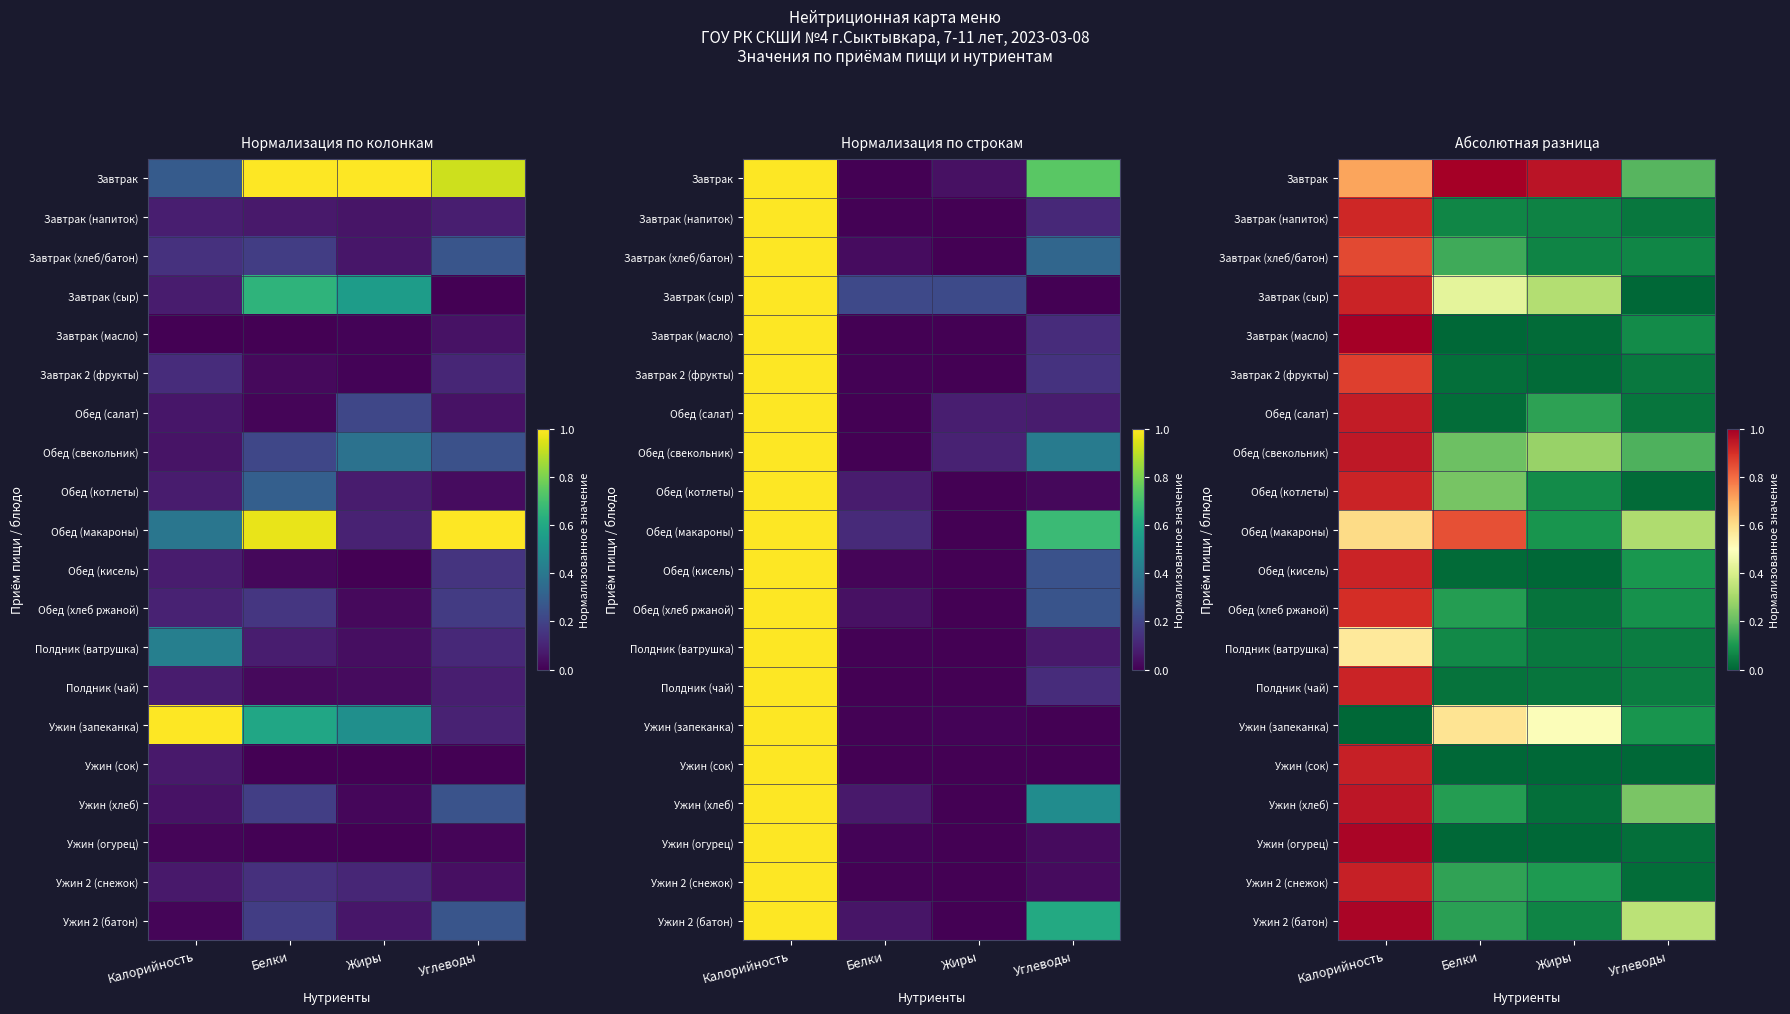

What is the approximate value of Ужин 2 (батон) at Жиры?

0.1